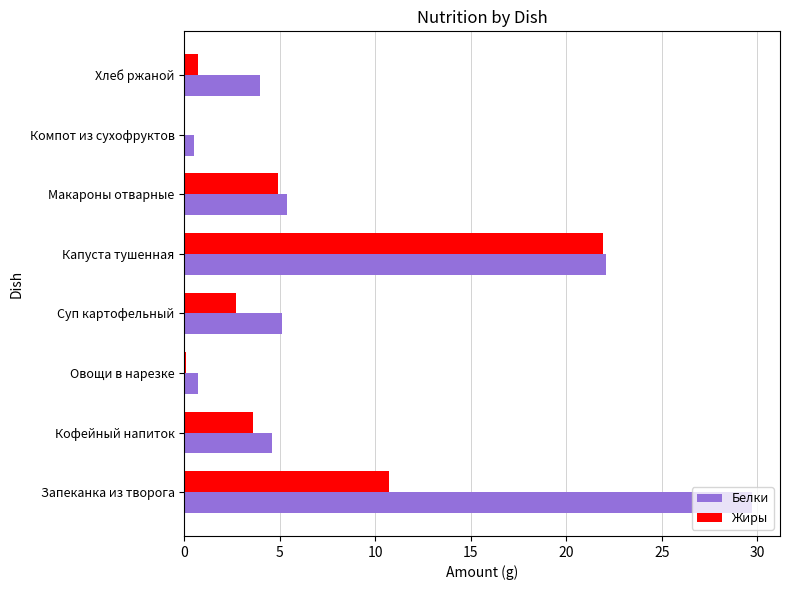

What value does the Белки series have at Суп картофельный?

5.1